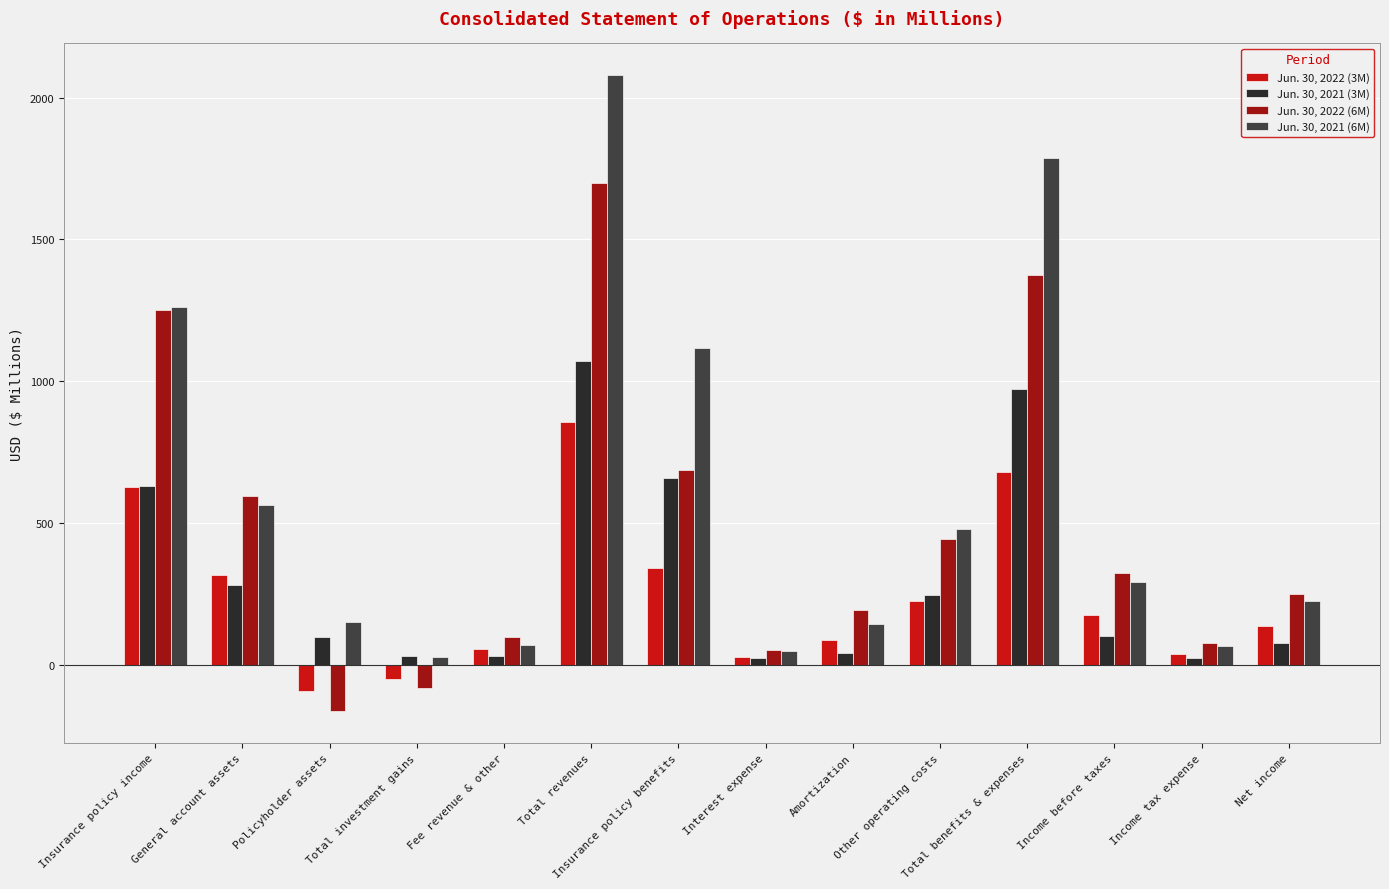

What is the label of the 3rd bar from the right?

Income before taxes